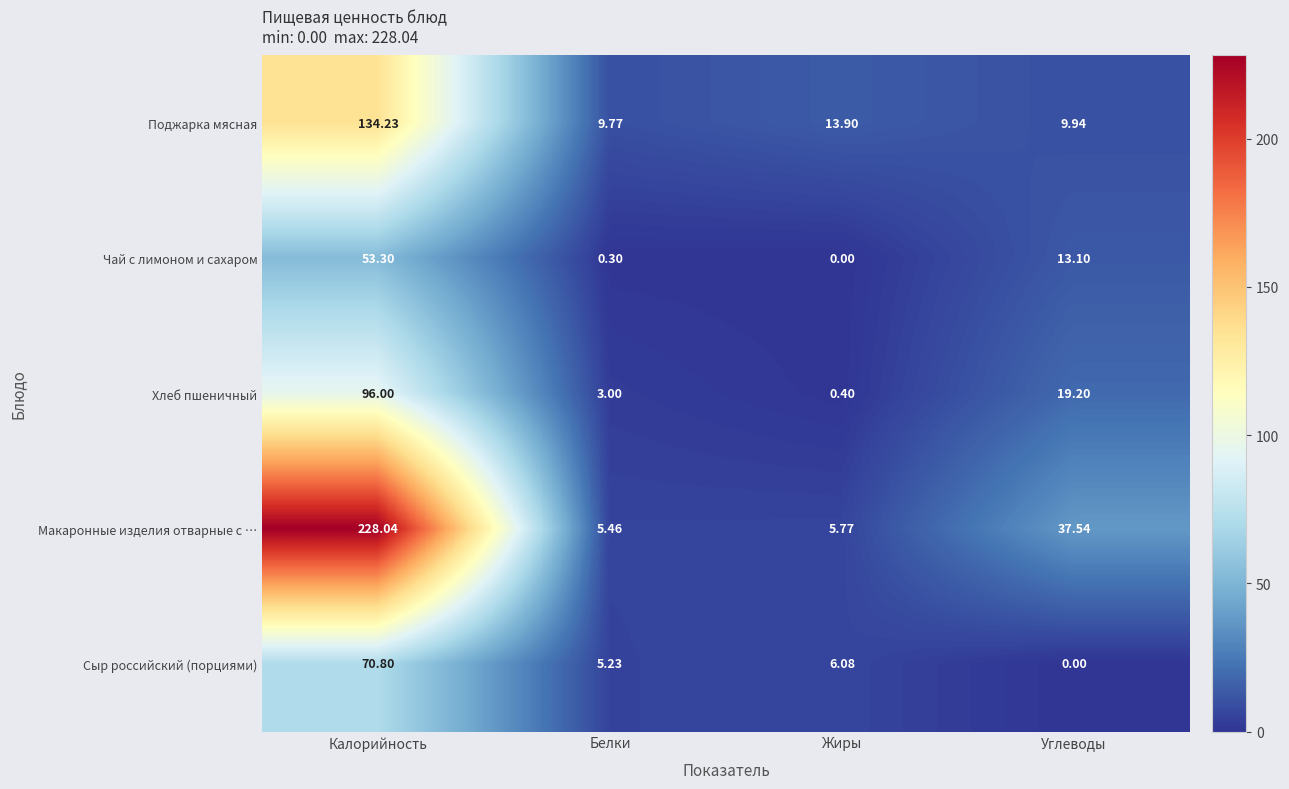

Which series changed the most between Белки and Углеводы?

Макаронные изделия отварные с …